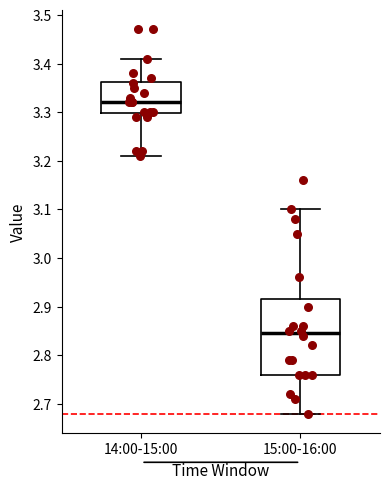

Comparing the boxes themselves (not the whiskers), which one is the tallest?

15:00-16:00